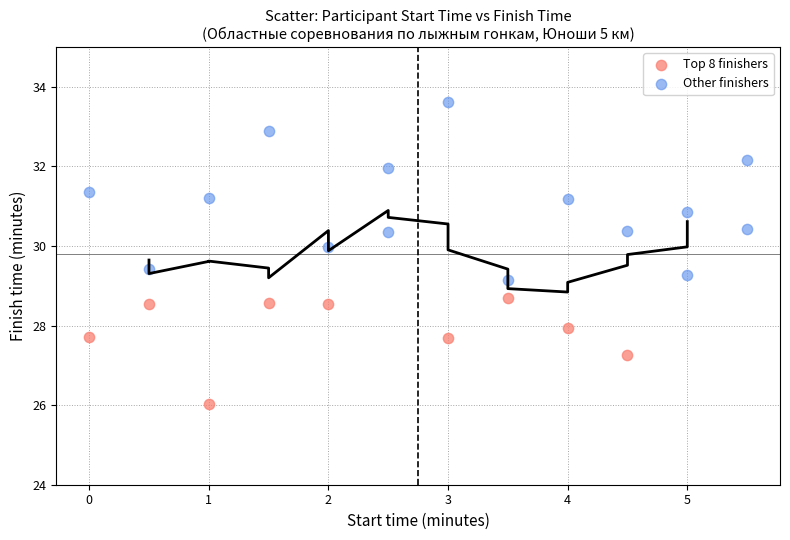

Which series contains the lowest Y value?

Top 8 finishers